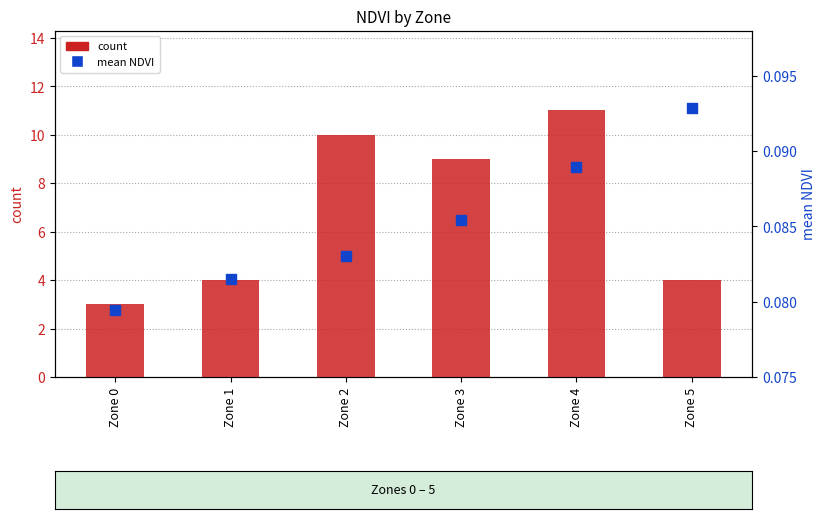

What is the total value across all series at Zone 5?

4.1